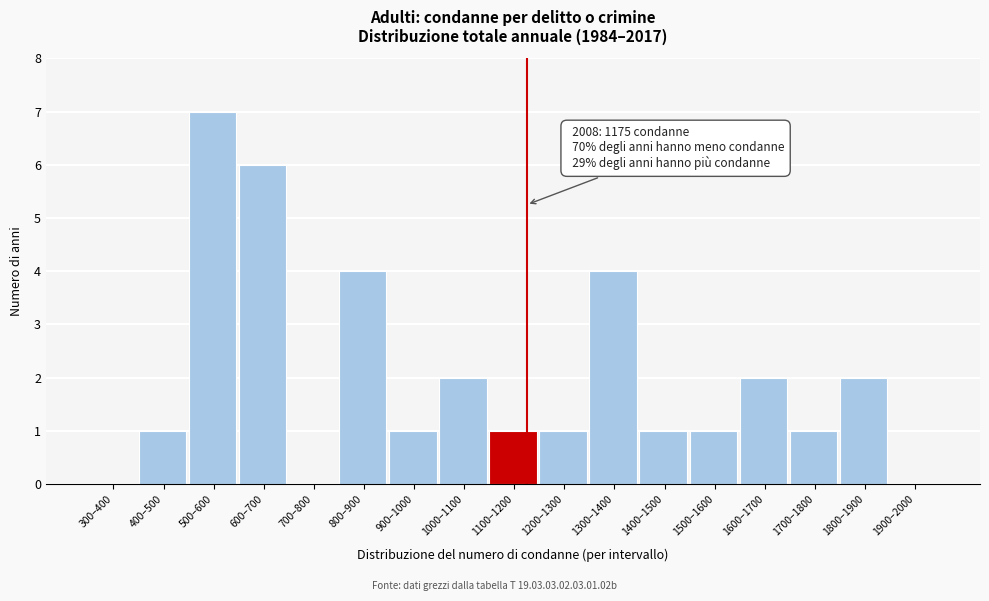

Reading right to left, what are all the values shown in this chart?

1900–2000=0	1800–1900=2	1700–1800=1	1600–1700=2	1500–1600=1	1400–1500=1	1300–1400=4	1200–1300=1	1100–1200=1	1000–1100=2	900–1000=1	800–900=4	700–800=0	600–700=6	500–600=7	400–500=1	300–400=0